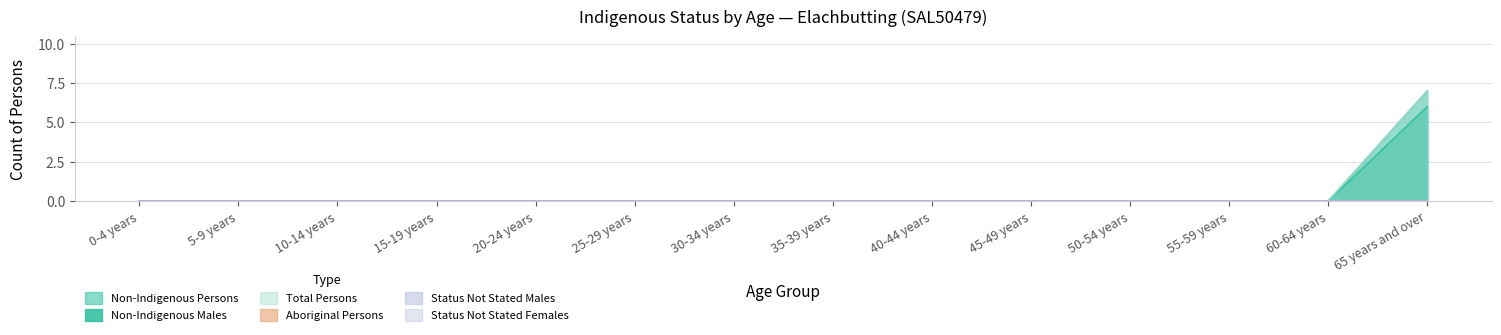

True or false: Non-Indigenous Males has more than 1 points higher than both neighbors.

False